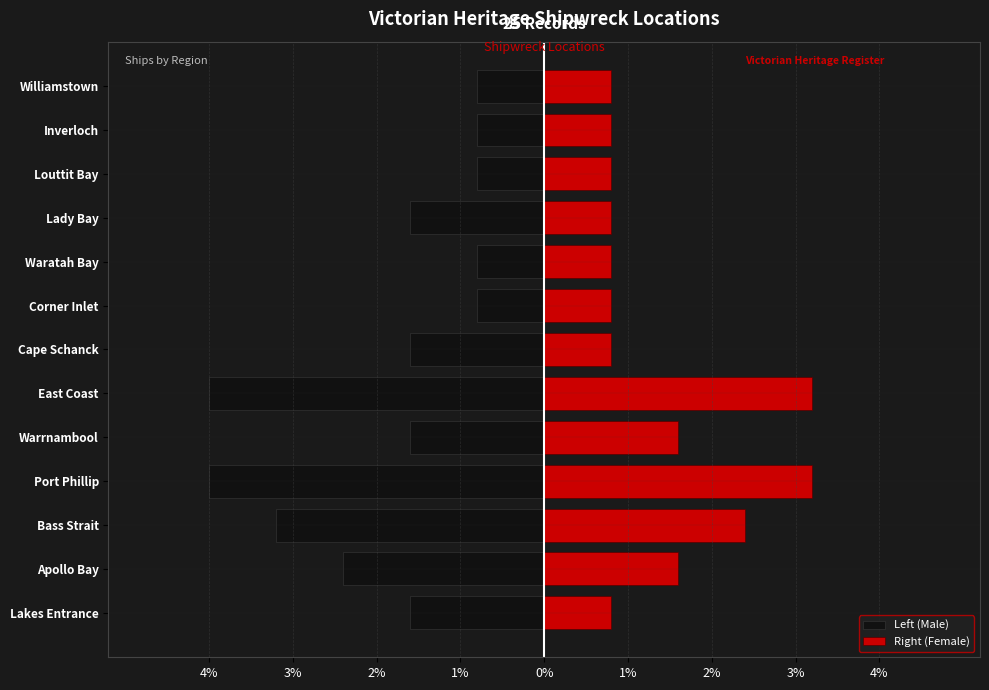

Reading left to right, list all the values displayed in this chart.

Left (Male): -1.6	-2.4	-3.2	-4.0	-1.6	-4.0	-1.6	-0.8	-0.8	-1.6	-0.8	-0.8	-0.8
Right (Female): 0.8	1.6	2.4	3.2	1.6	3.2	0.8	0.8	0.8	0.8	0.8	0.8	0.8